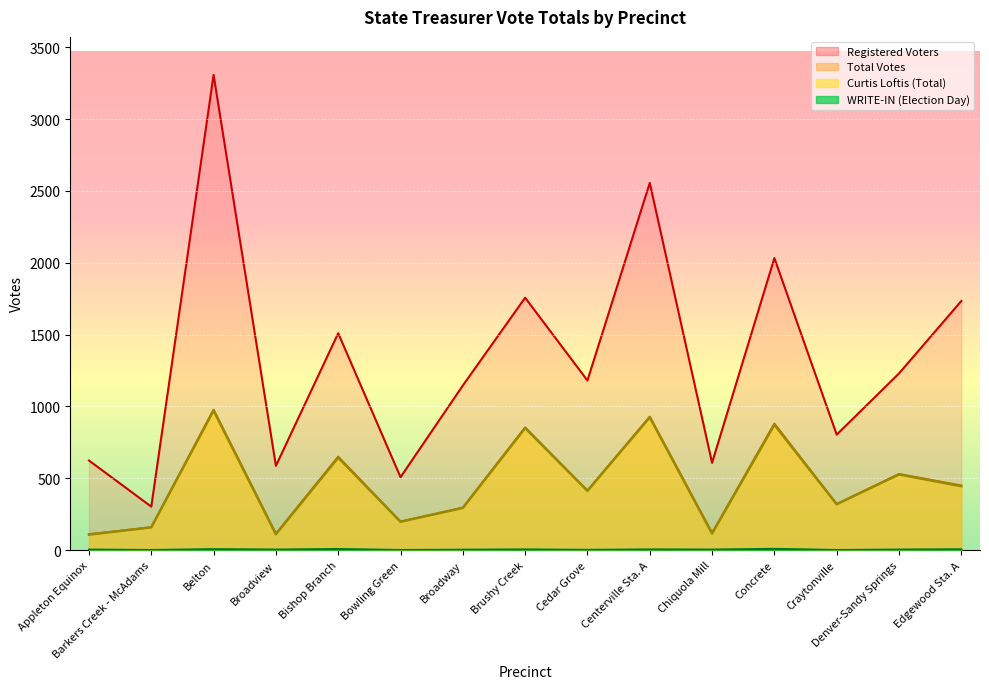

What is the label of the 15th point from the left?

Edgewood Sta. A